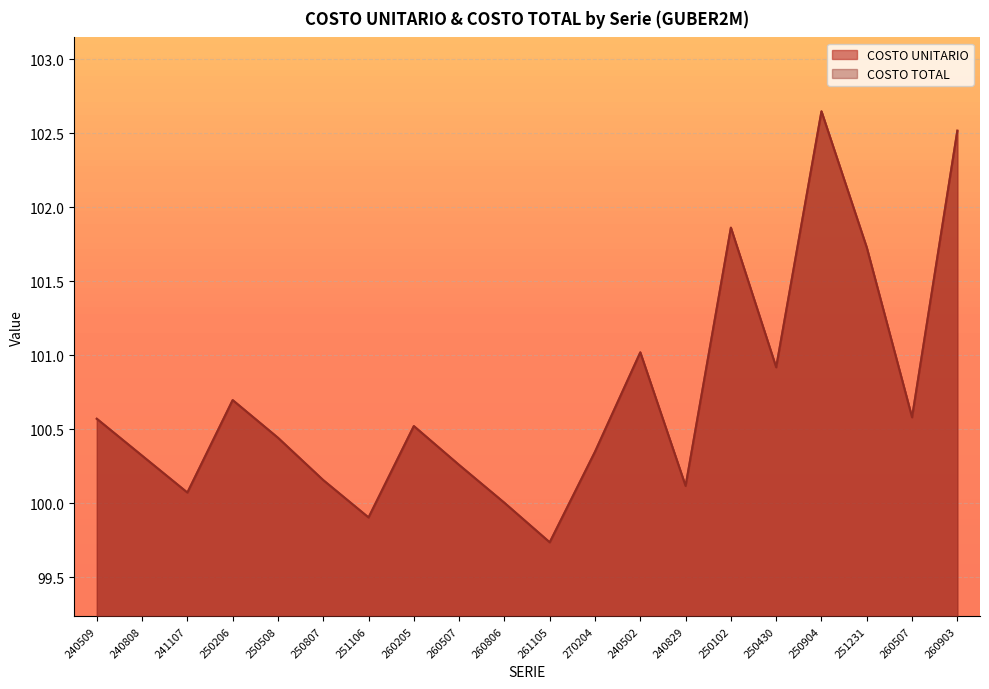

How many lines are shown in the chart?

2